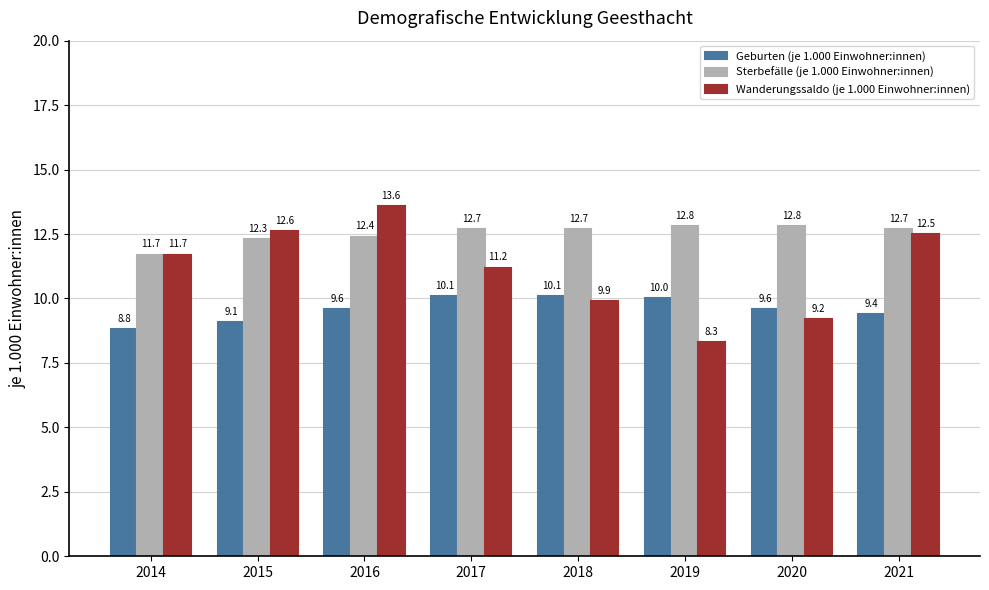

How many bars are there in each group?

3